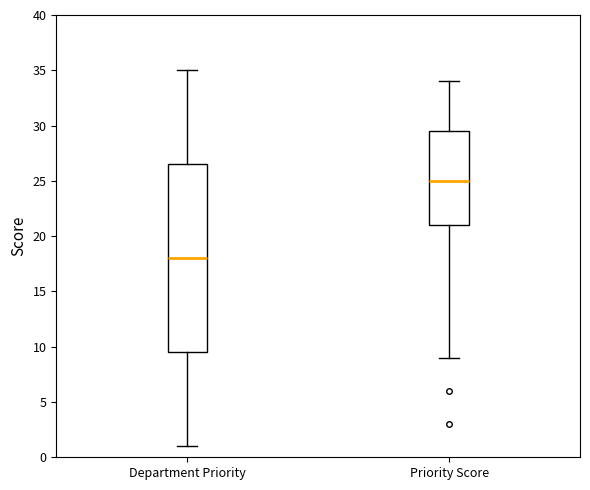

Which box's median line is the lowest?

Department Priority